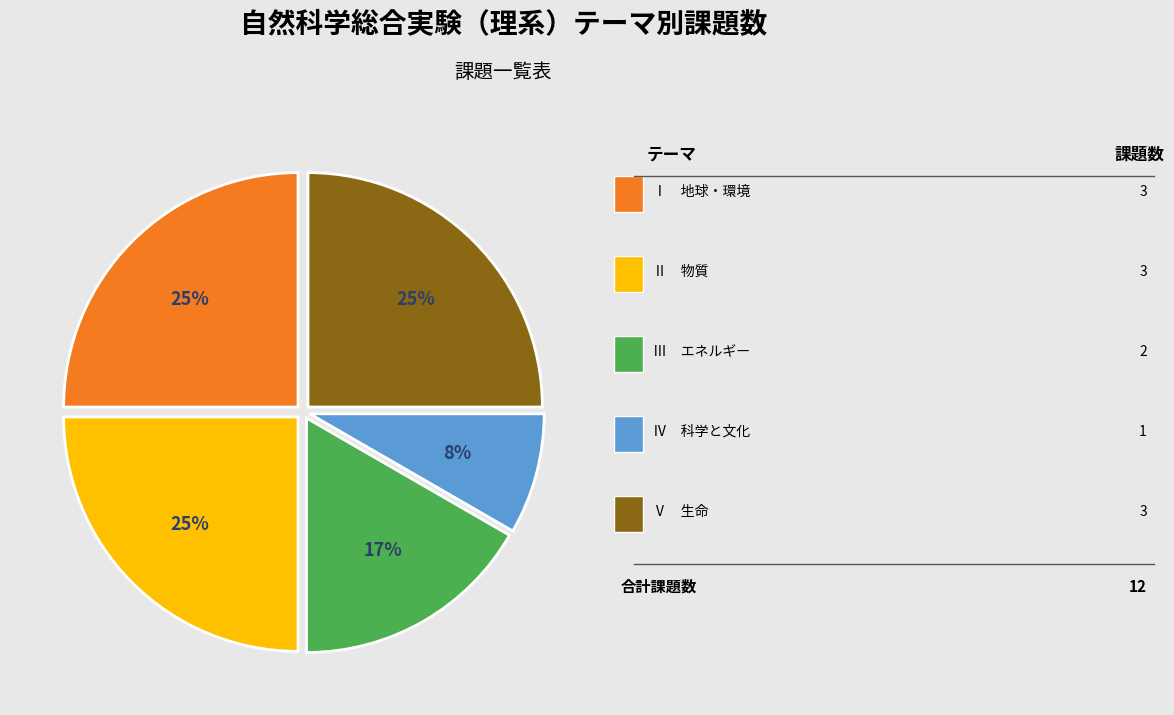

To the nearest percent, what is the average slice percentage?

20%